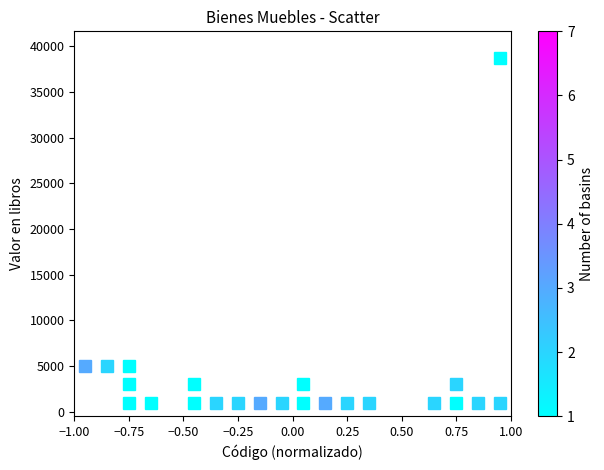

What is the range of X values (max minus min)?

2.0